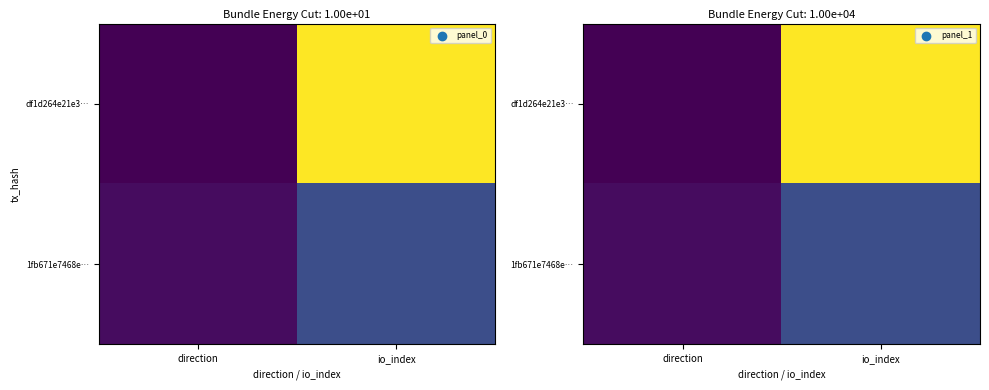

At io_index, list the series in order from largest to smallest.

df1d264e21e3…, 1fb671e7468e…